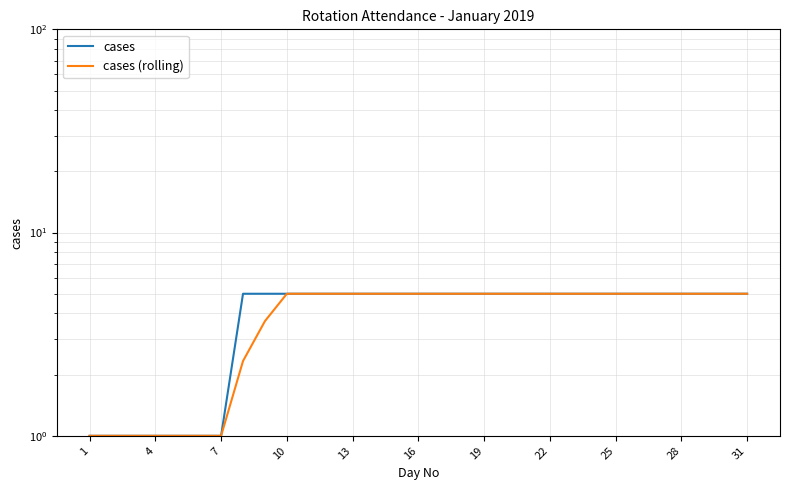

Reading right to left, transcribe all the data shown in this chart.

cases: 5.0	5.0	5.0	5.0	5.0	5.0	5.0	5.0	5.0	5.0	5.0	5.0	5.0	5.0	5.0	5.0	5.0	5.0	5.0	5.0	5.0	5.0	5.0	5.0	1.0	1.0	1.0	1.0	1.0	1.0	1.0
cases (rolling): 5.0	5.0	5.0	5.0	5.0	5.0	5.0	5.0	5.0	5.0	5.0	5.0	5.0	5.0	5.0	5.0	5.0	5.0	5.0	5.0	5.0	5.0	3.7	2.3	1.0	1.0	1.0	1.0	1.0	1.0	1.0